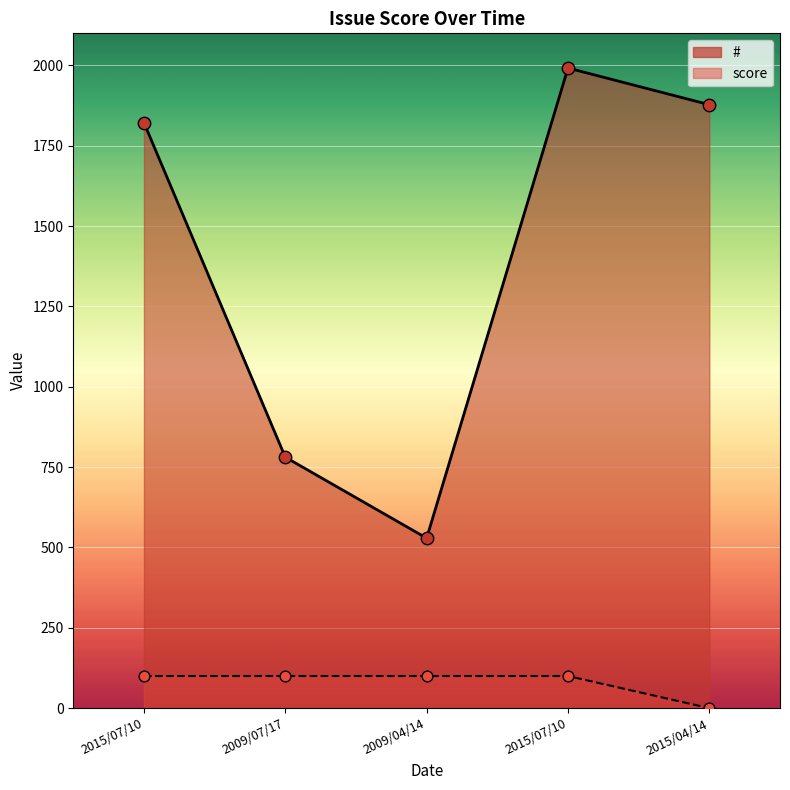

Which series has the widest spread of Y values?

#_line